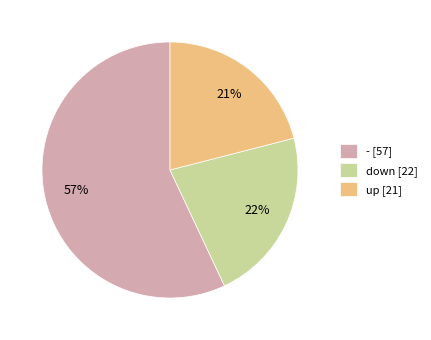

True or false: up accounts for 7% of the total.

False